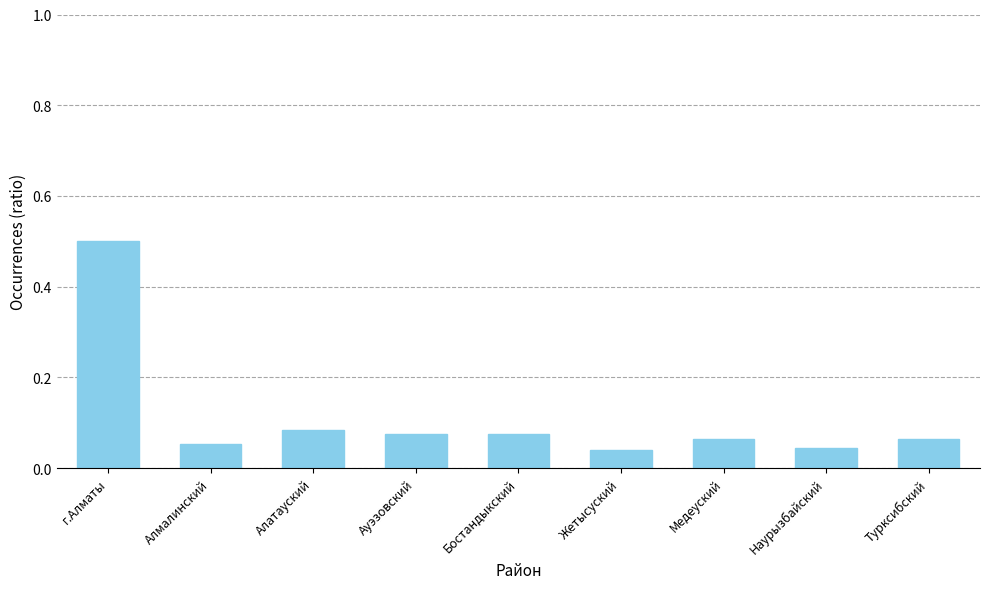

What is the greatest value displayed?

0.5